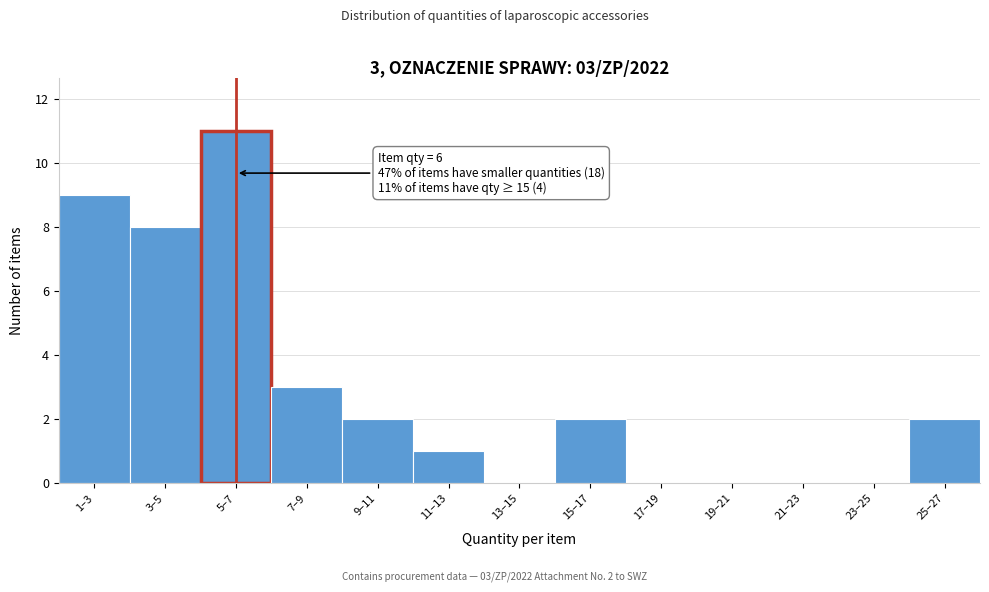

Reading left to right, transcribe all the data shown in this chart.

1–3=9	3–5=8	5–7=11	7–9=3	9–11=2	11–13=1	13–15=0	15–17=2	17–19=0	19–21=0	21–23=0	23–25=0	25–27=2